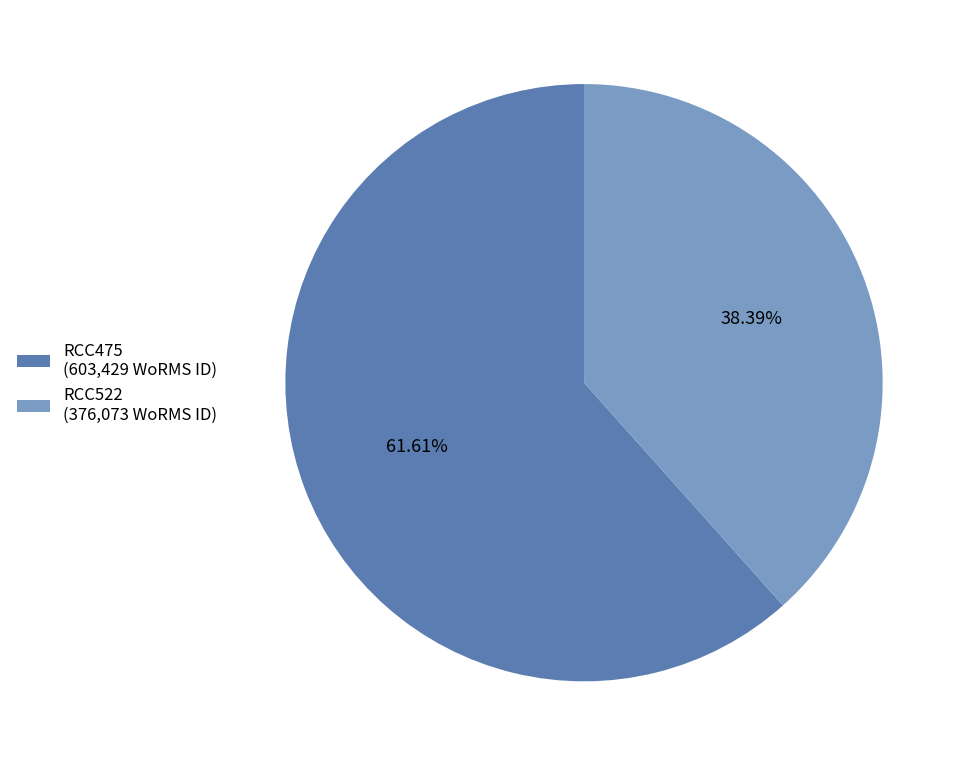

The RCC522 slice represents 50% of the pie. True or false?

False